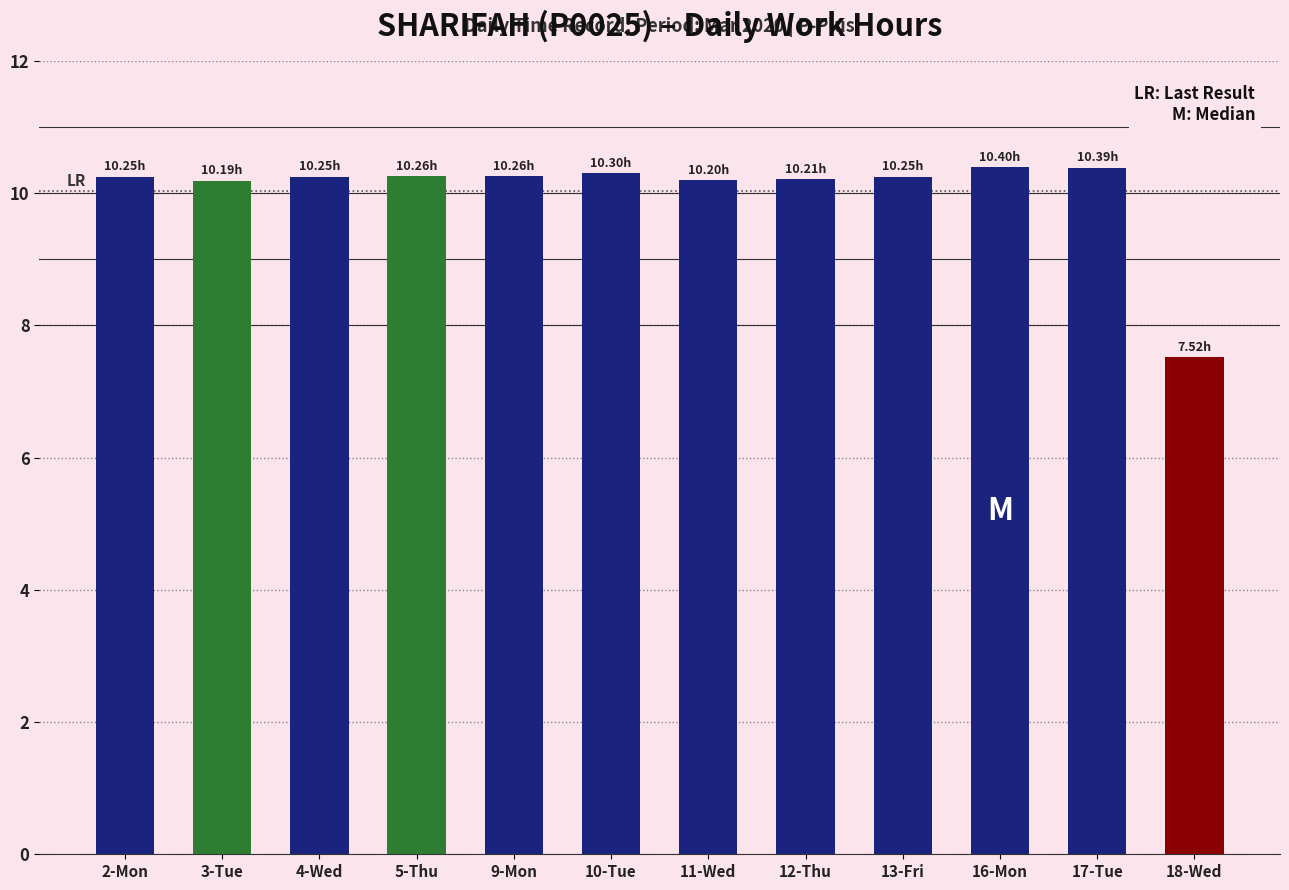

True or false: the data shows 10.3 at 9-Mon.

True